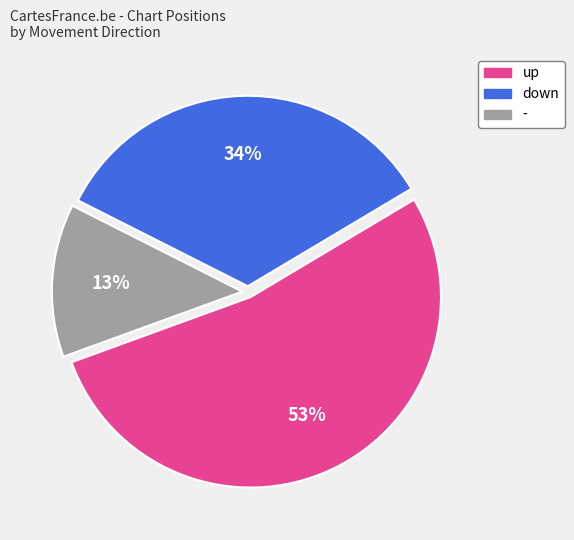

What is the ratio of the value at - to the value at down?

0.4